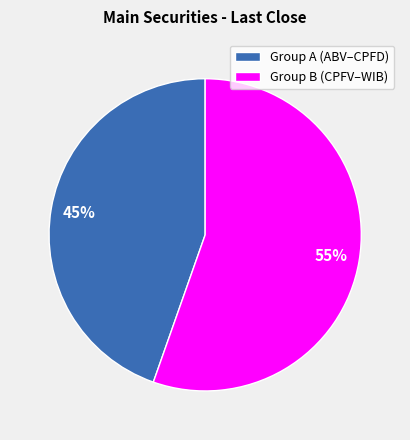

To the nearest percent, what portion does Group B (CPFV–WIB) represent?

55%